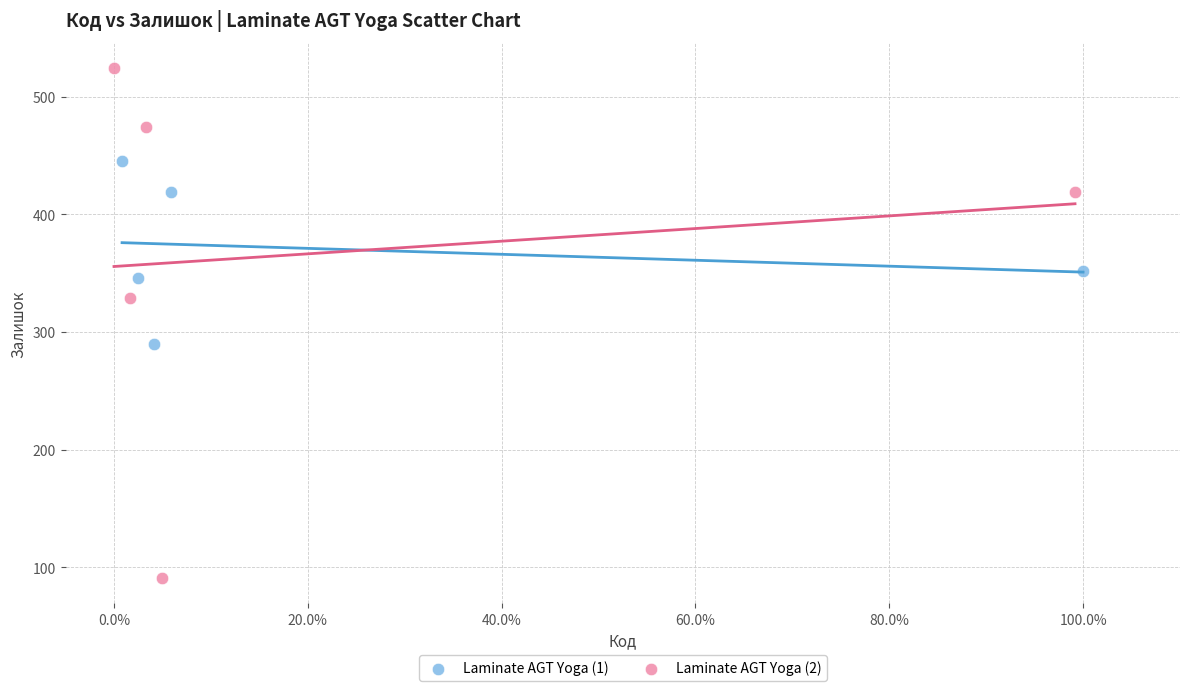

Which series has the widest spread of Y values?

Laminate AGT Yoga (2)